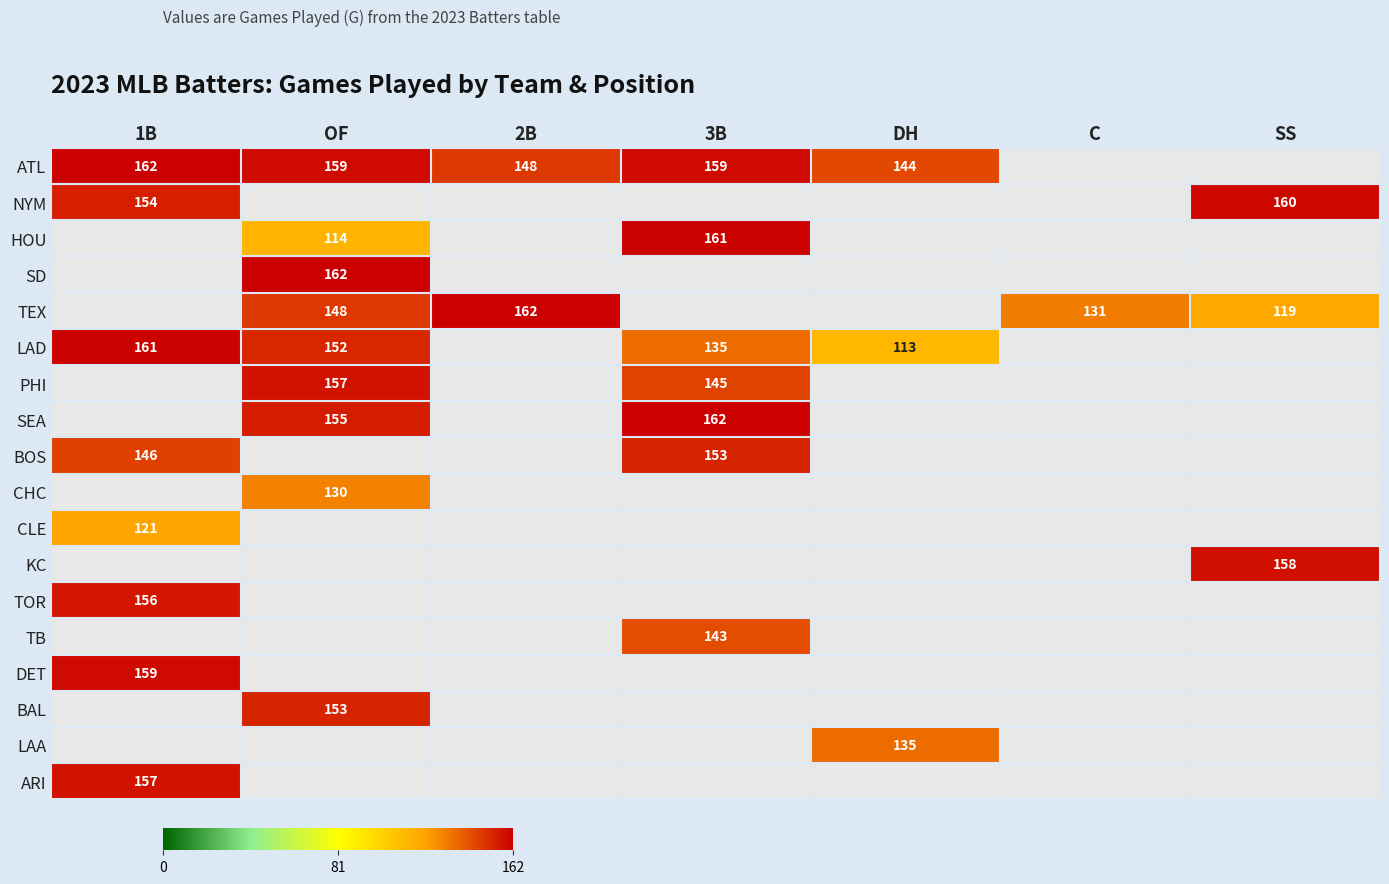

Is it true that TEX equals 276 at 2B?

False